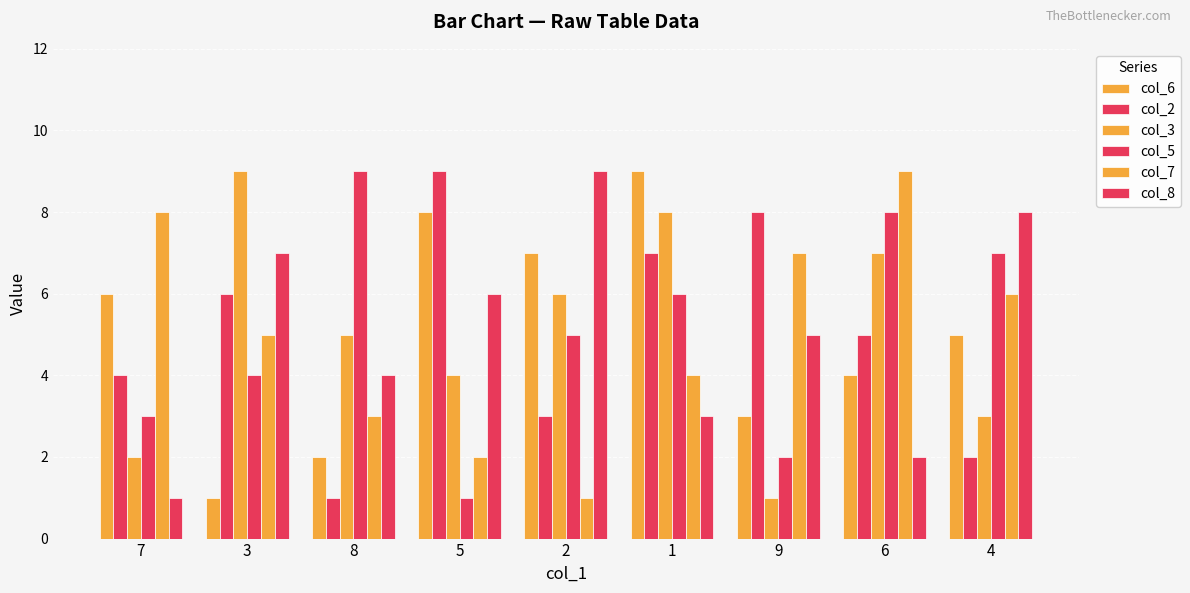

How many distinct data groups are displayed?

6